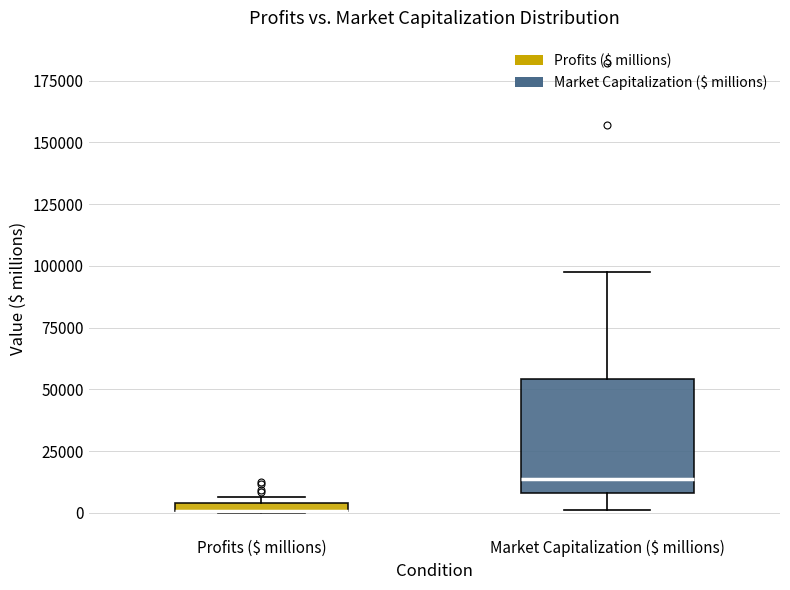

Which box is the tallest, from its lower edge to its upper edge?

Market Capitalization ($ millions)